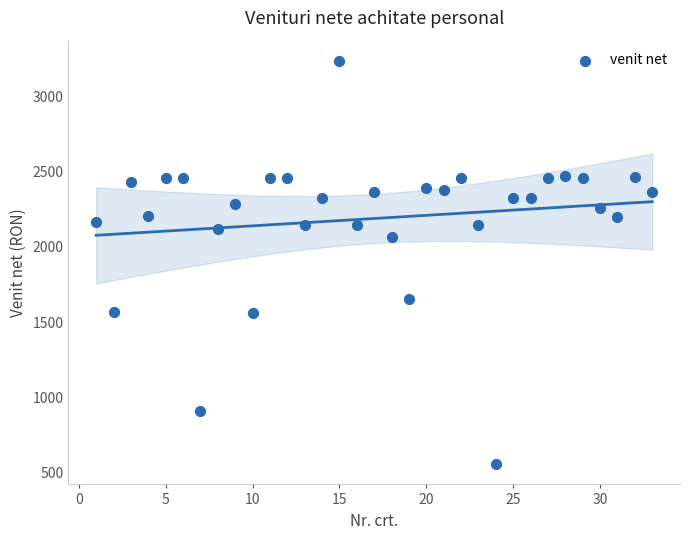

What is the range of X values (max minus min)?

32